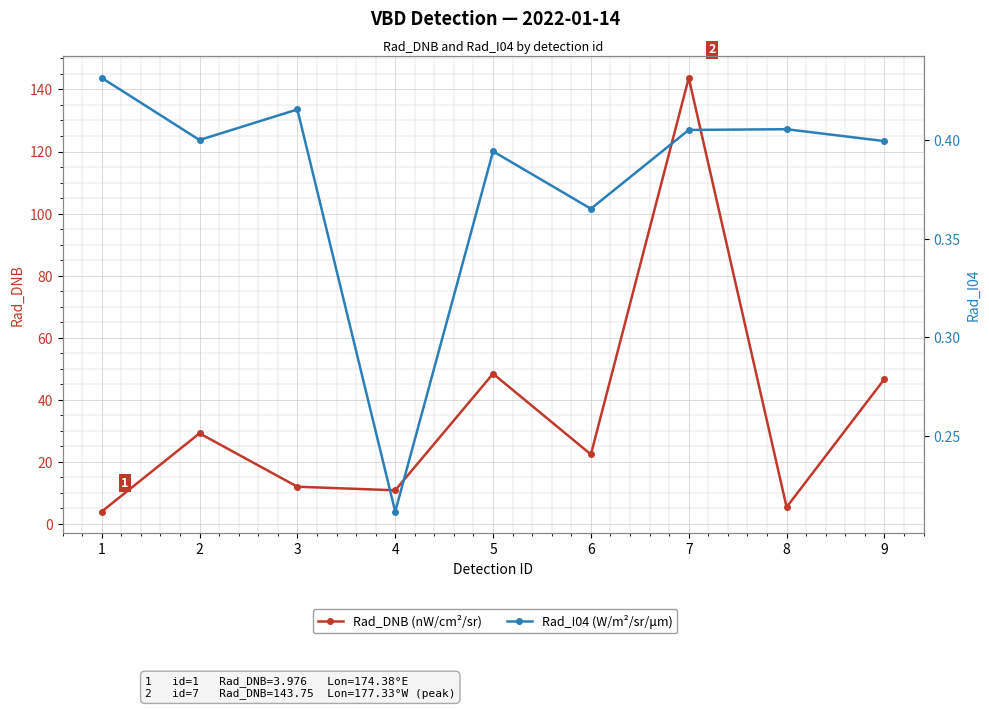

The value of Rad_DNB (nW/cm²/sr) at 8 is 5.4. True or false?

True